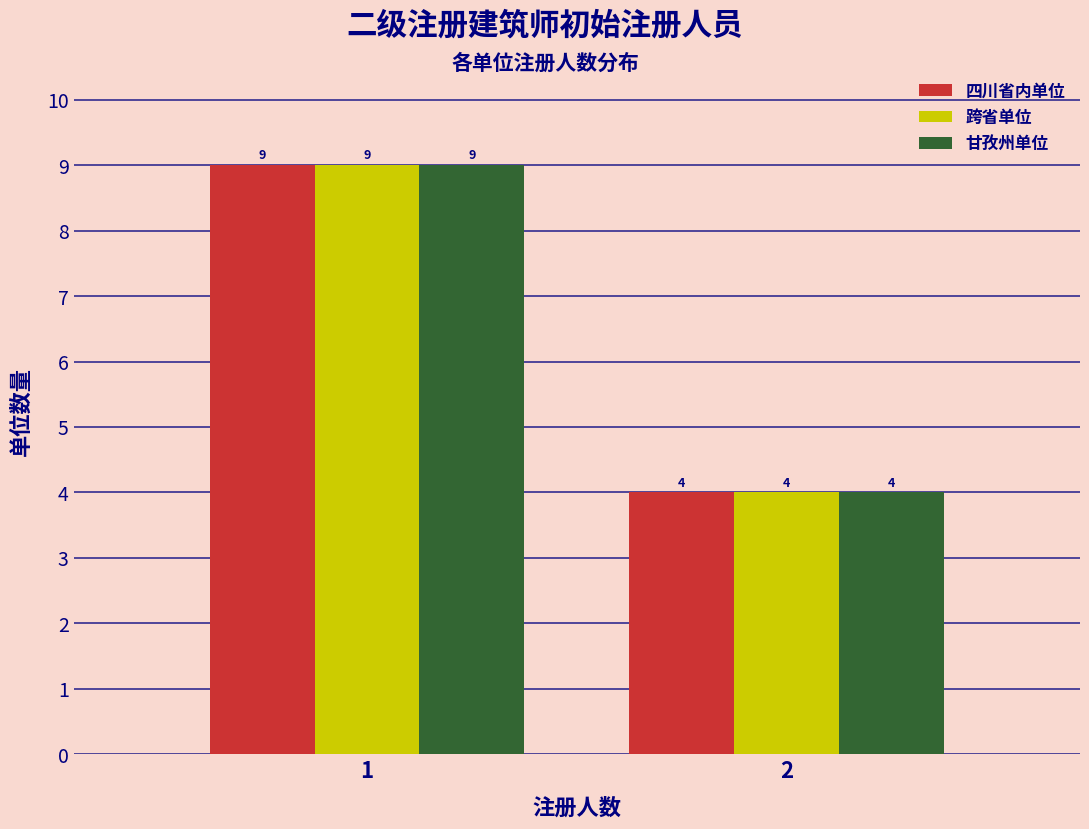

Reading right to left, what are all the values shown in this chart?

四川省内单位: 4	9
跨省单位: 4	9
甘孜州单位: 4	9